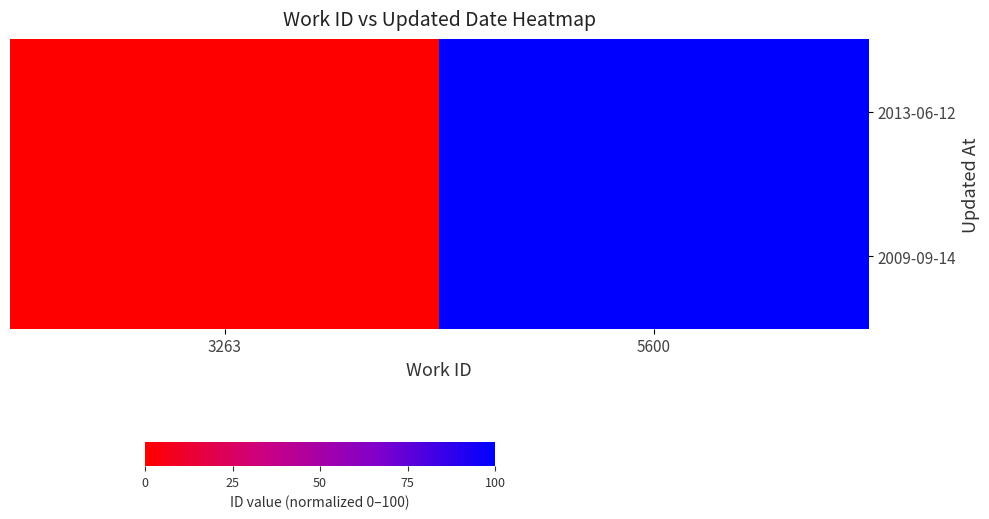

At which category is the sum across all series the highest?

5600